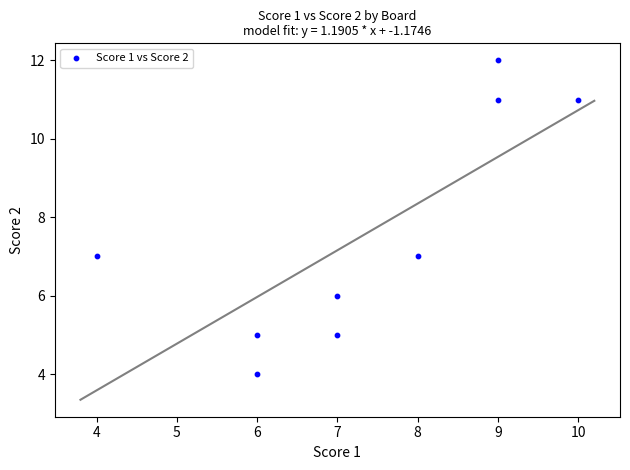

What is the average Y value?

8